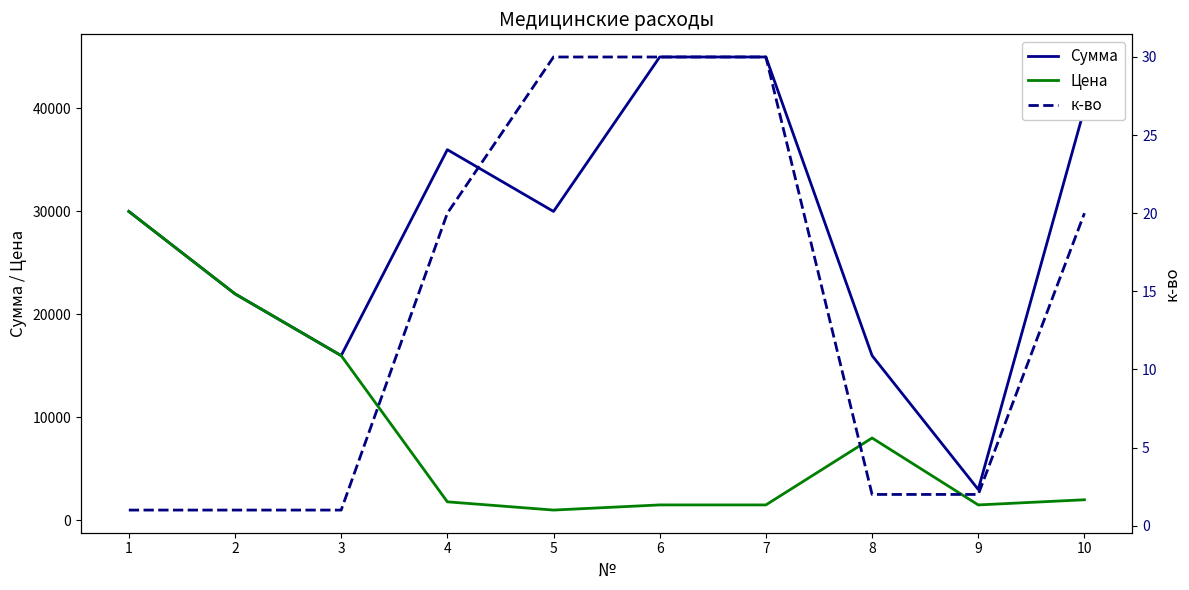

How many lines are shown in the chart?

3